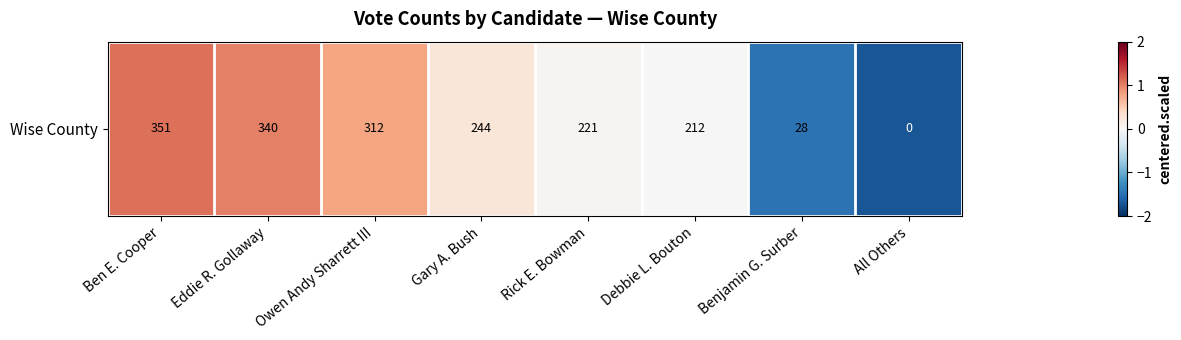

Is it true that the value at Gary A. Bush is 0.1?

False